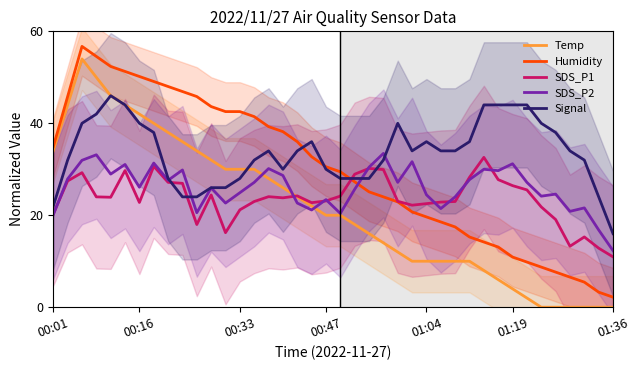

What is the lowest value of the SDS_P1 series?

10.9